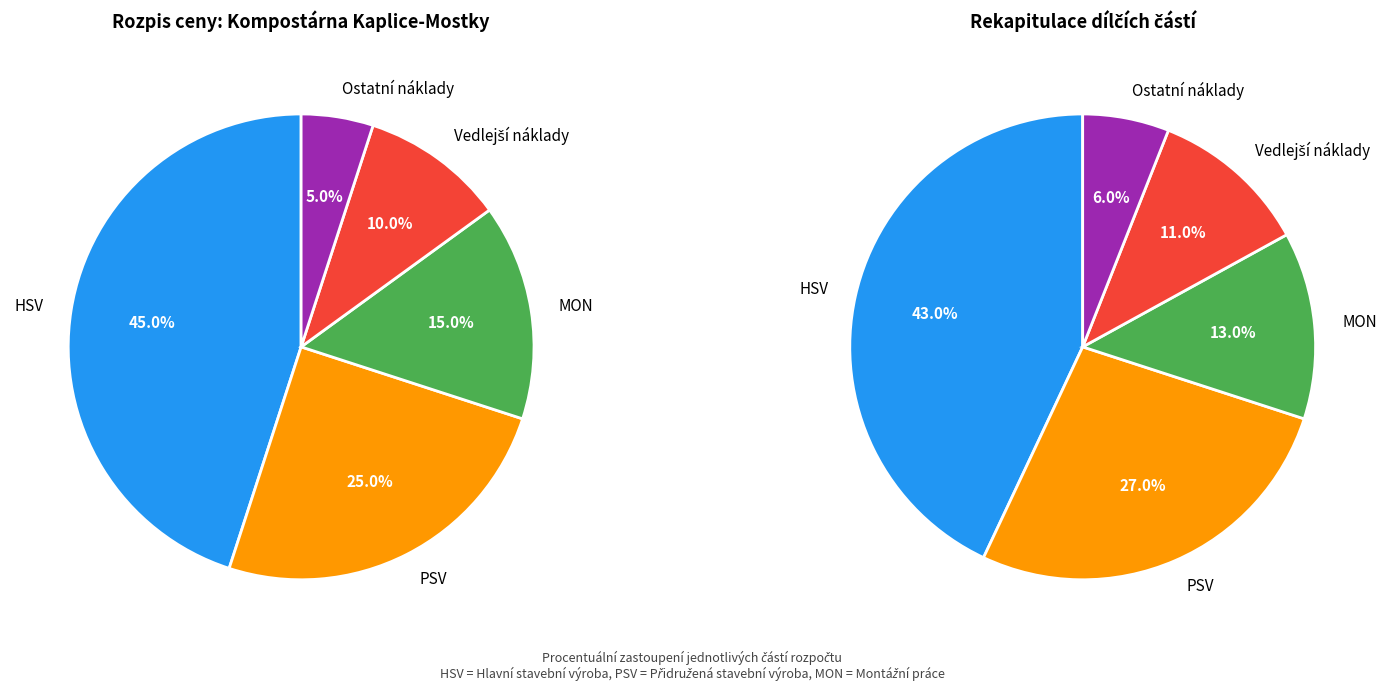

Count the number of slices in the pie.

5